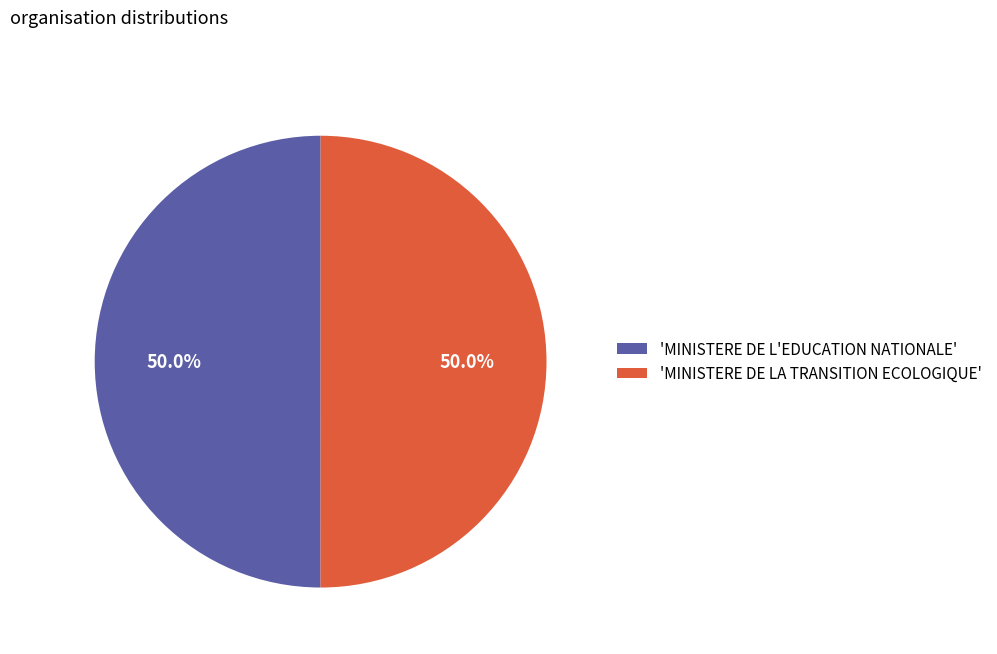

Approximately how many times larger is the value at 'MINISTERE DE L'EDUCATION NATIONALE' compared to 'MINISTERE DE LA TRANSITION ECOLOGIQUE'?

1.0